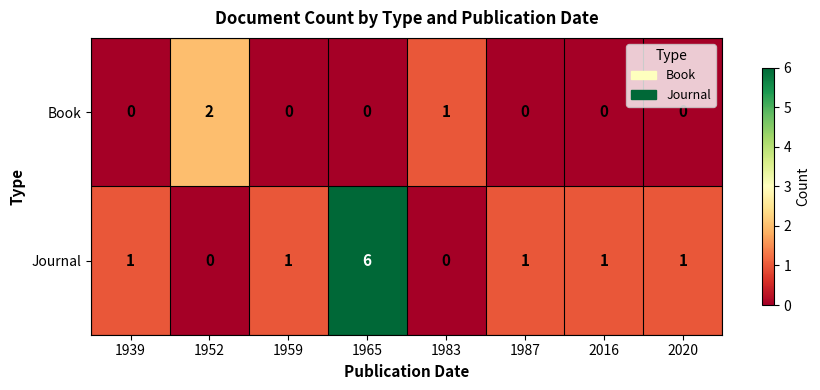

What is the difference between the highest and lowest values at 1959?

1